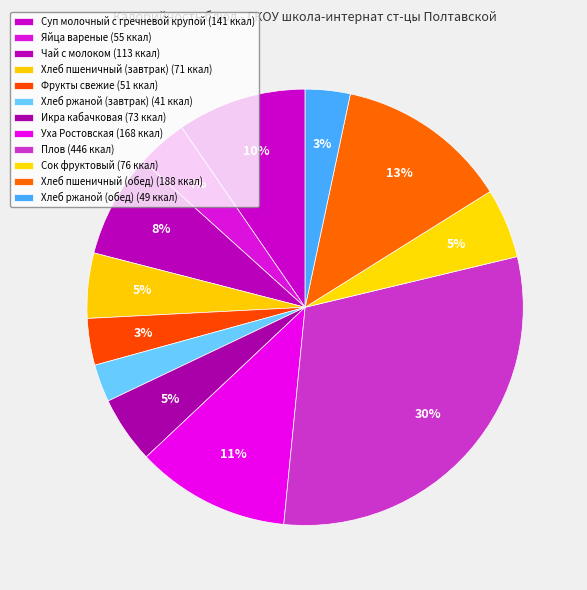

How many segments does this pie chart have?

12